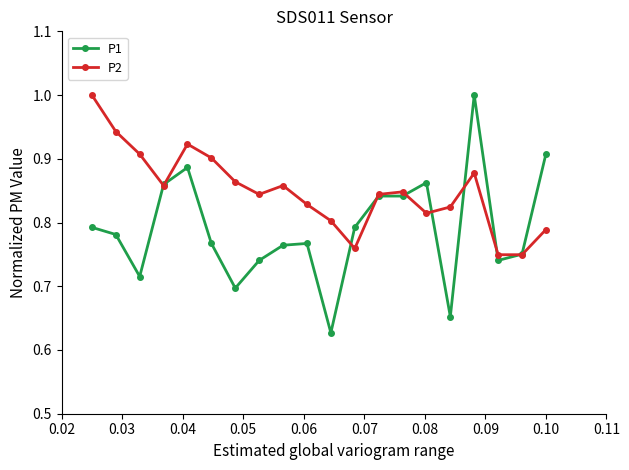

What is the maximum value for P1?

1.0